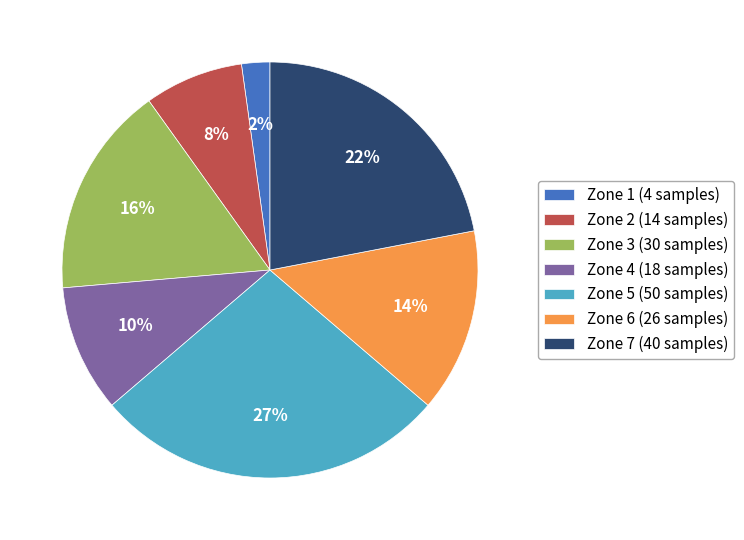

True or false: Zone 1 accounts for 2% of the total.

True